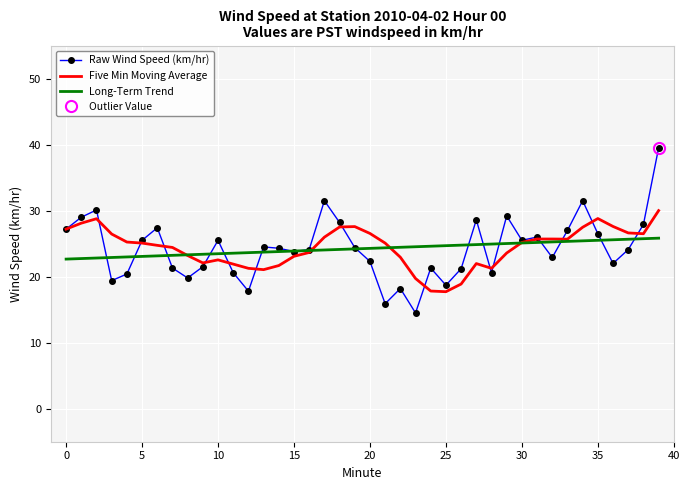

How many series are shown in this chart?

3